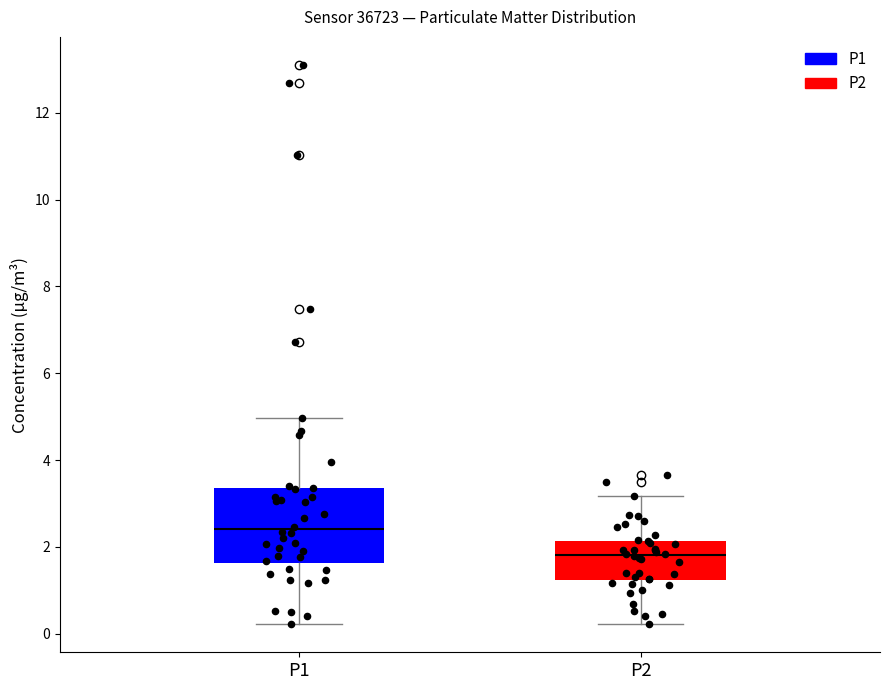

Reading left to right, read every box against the y-axis: the position of its median line, the range the box covers, and the ends of its whiskers. The values are not printed on the chart, so give them approximately, as read against the axis.

P1: median 2.4, box 1.6 to 3.4, whiskers 0.2 to 5.0
P2: median 1.8, box 1.2 to 2.2, whiskers 0.2 to 3.2